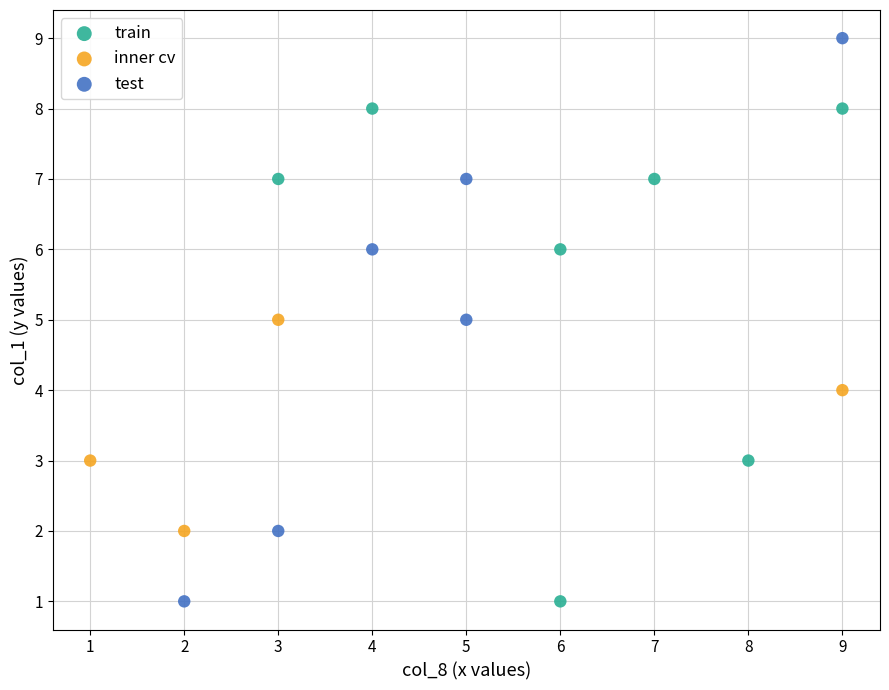

Which series reaches the maximum Y coordinate?

test